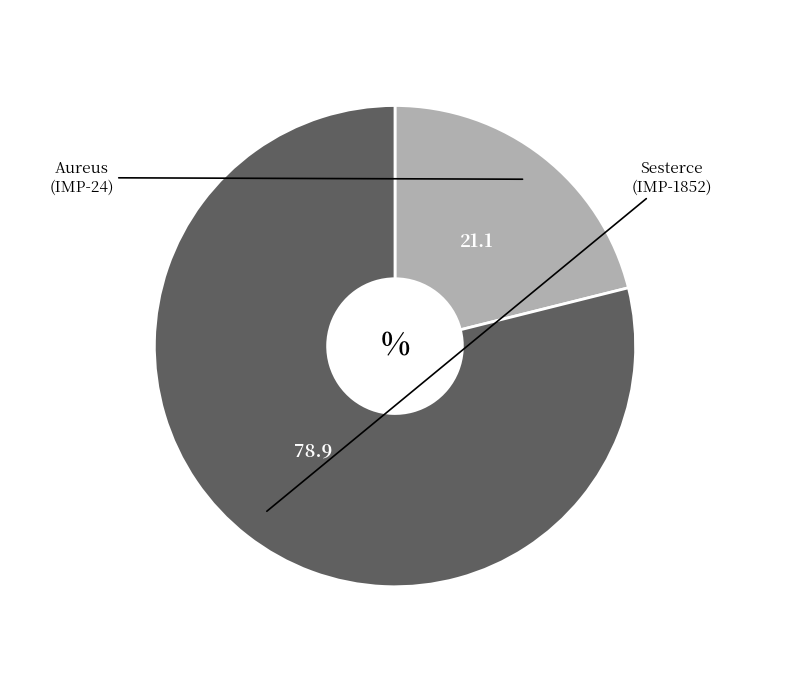

Does any single category account for the majority?

Yes